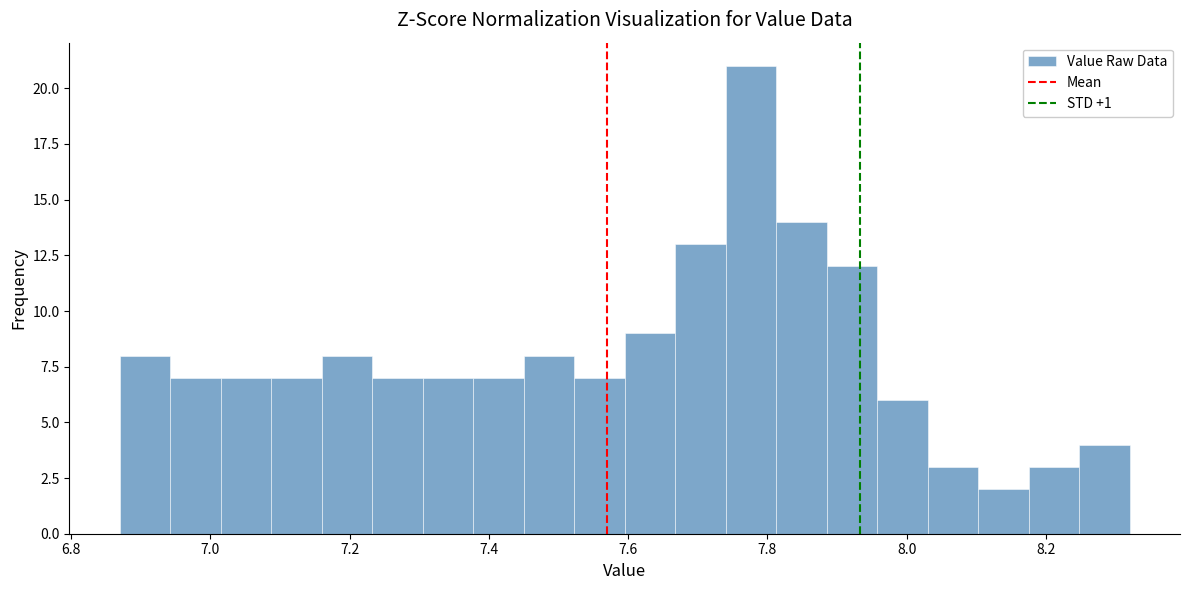

Around what value on the x-axis is the tallest bar? Give the approximate position of its centre, as read against the axis.

7.78